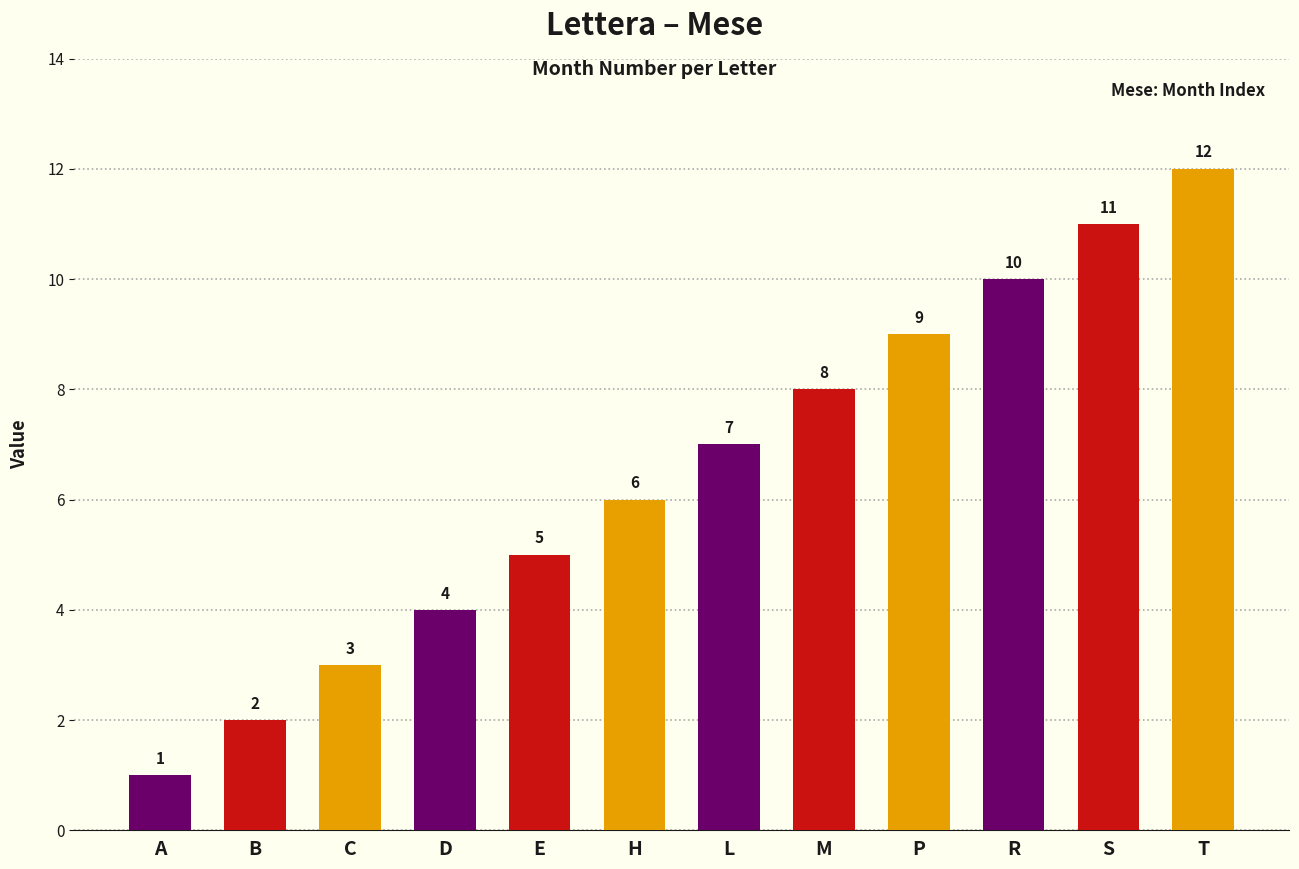

What is the label of the 8th bar from the right?

E